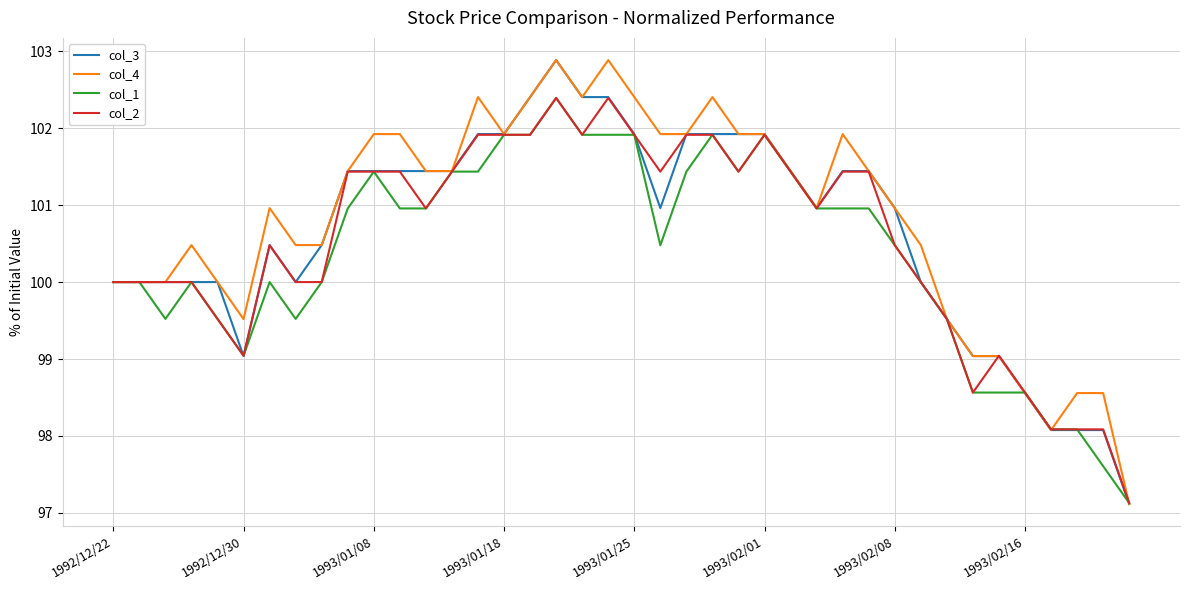

What is the highest value of the col_2 series?

102.4